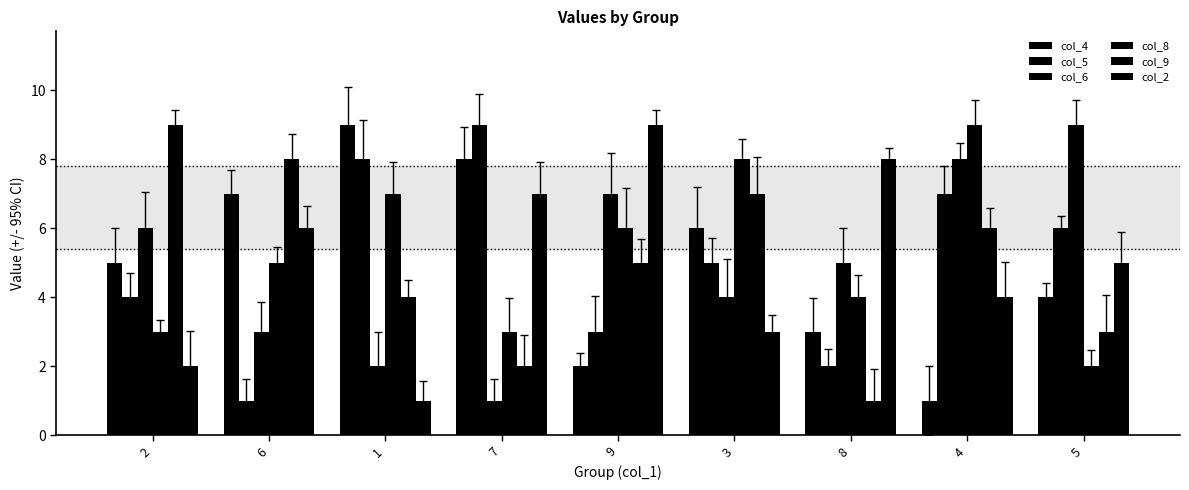

What is the minimum value for col_4?

1